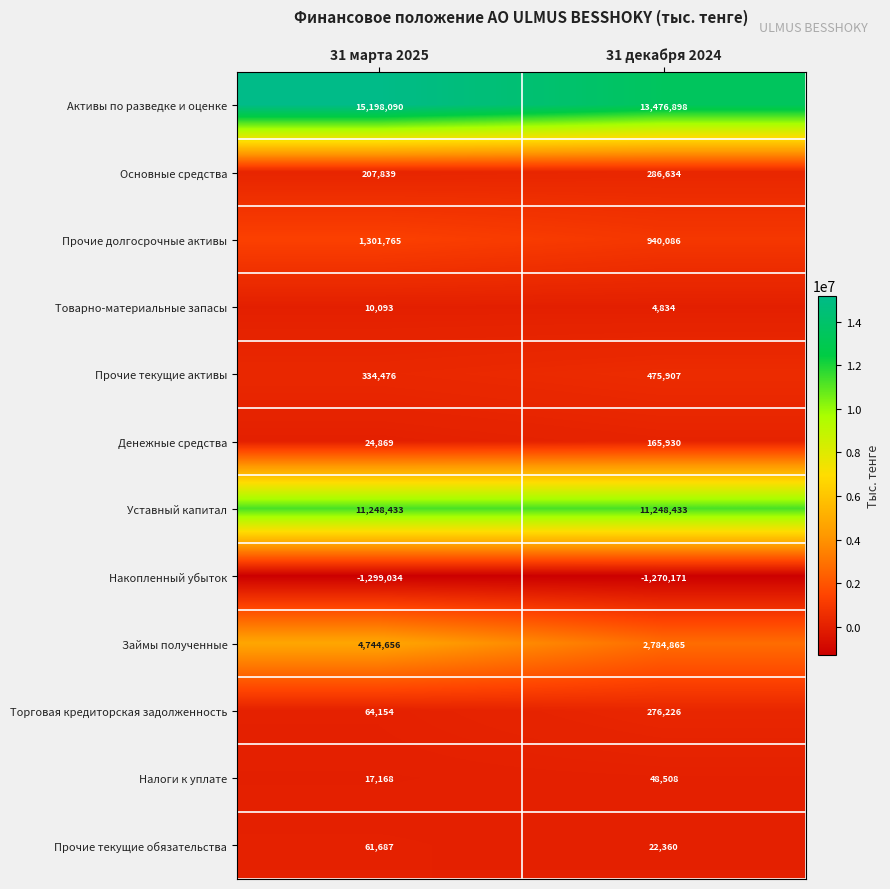

Which label corresponds to the largest value in the chart?

31 марта 2025